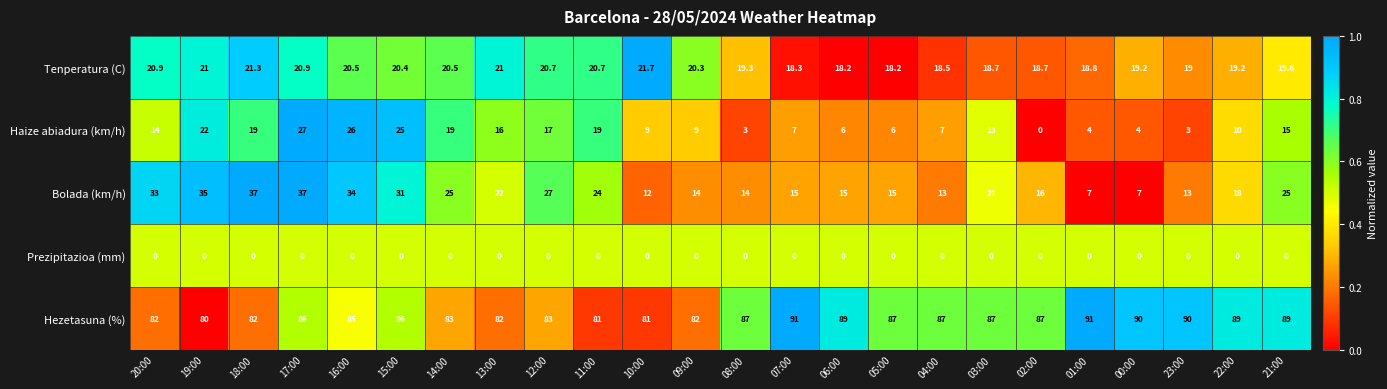

Is the value of Tenperatura (C) at 18:00 greater than the value of Bolada (km/h) at 07:00?

Yes